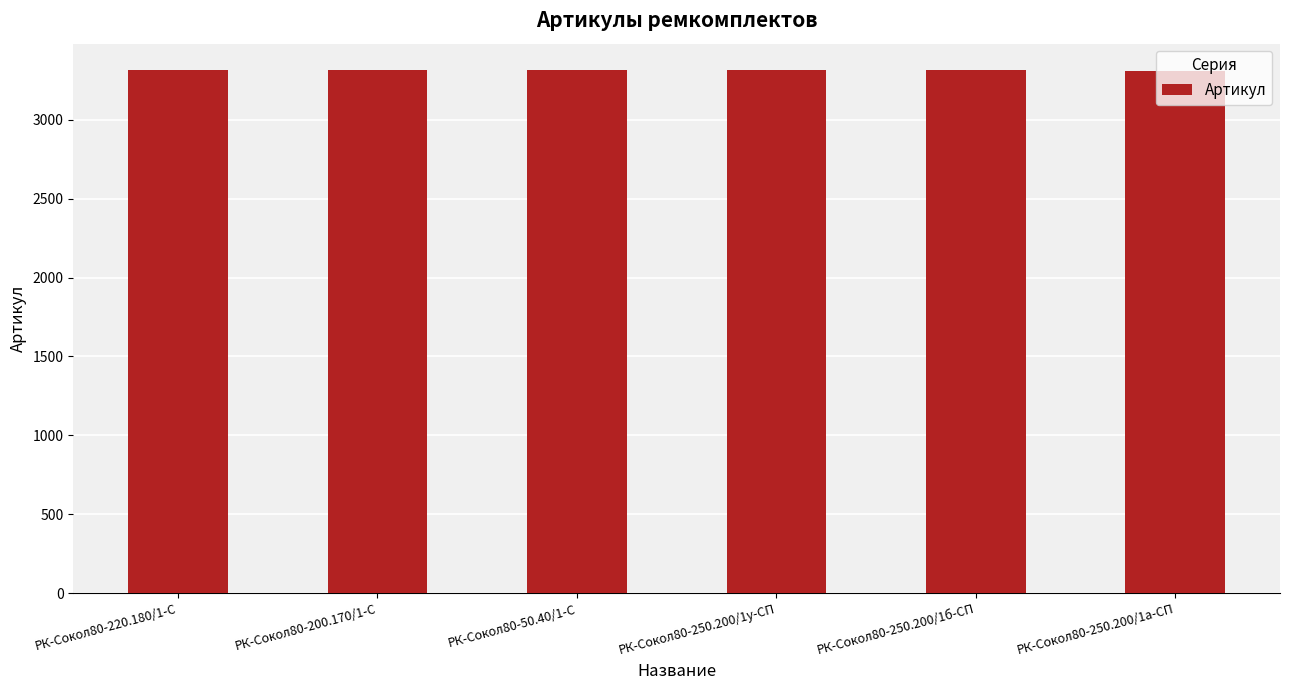

How many distinct data groups are displayed?

1